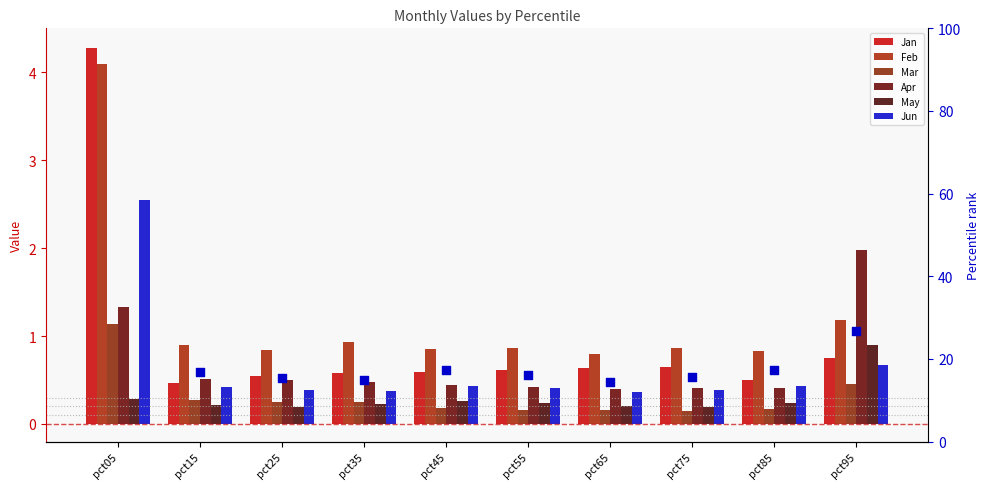

At which category is the sum across all series the highest?

pct05